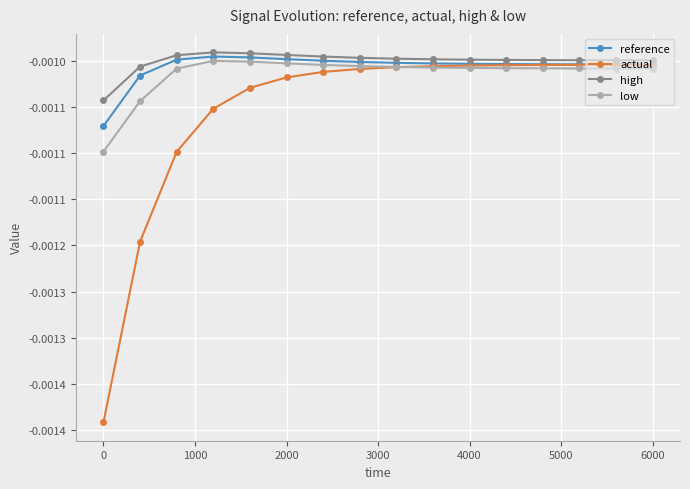

True or false: high and reference cross at least once.

False